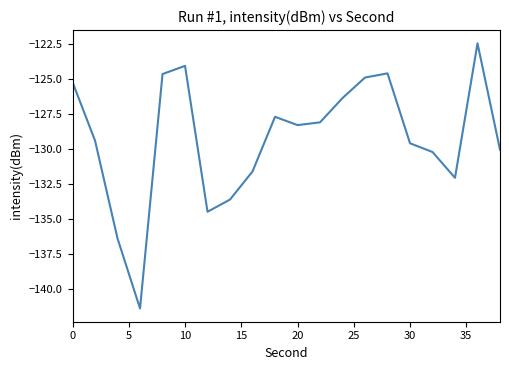

What is the maximum value shown in the chart?

-122.5